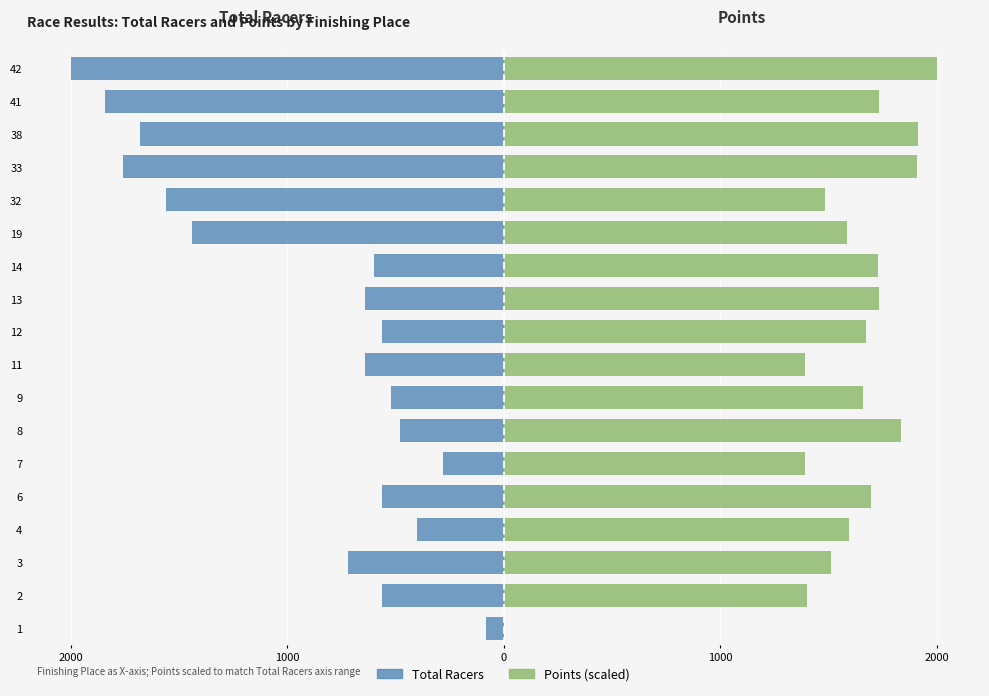

Between 7 and 42, which series saw the biggest shift?

Total Racers